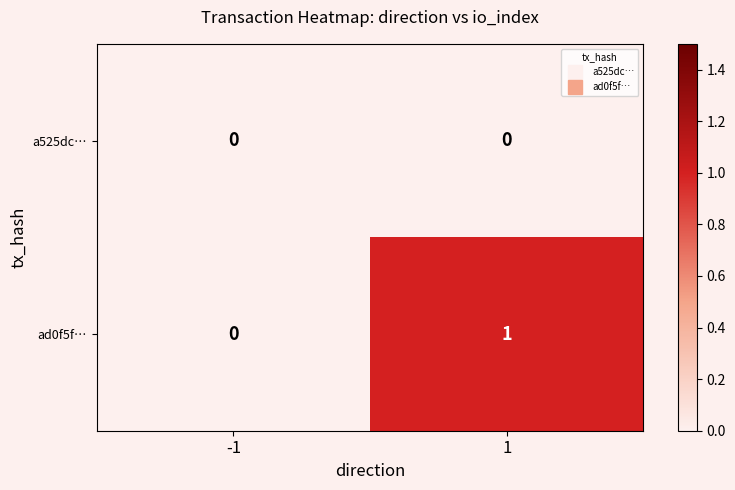

Is it true that a525dc… equals 0 at -1?

True